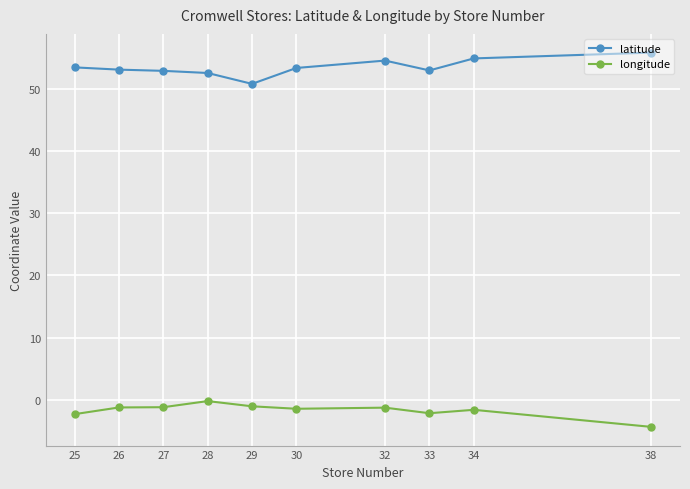

The value of longitude at 34 is -1.6. True or false?

True